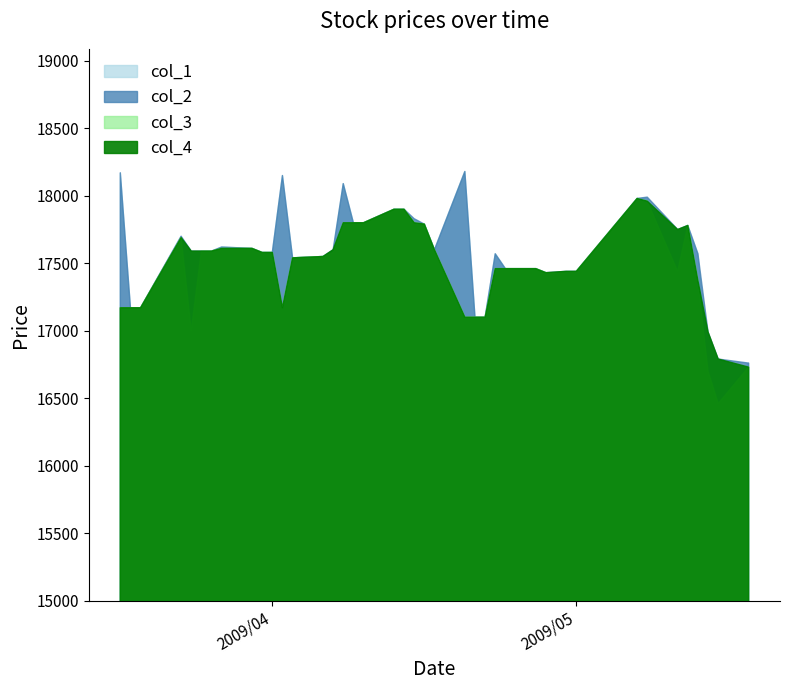

What is the value of the col_1 point at the 3rd from the left?

18180